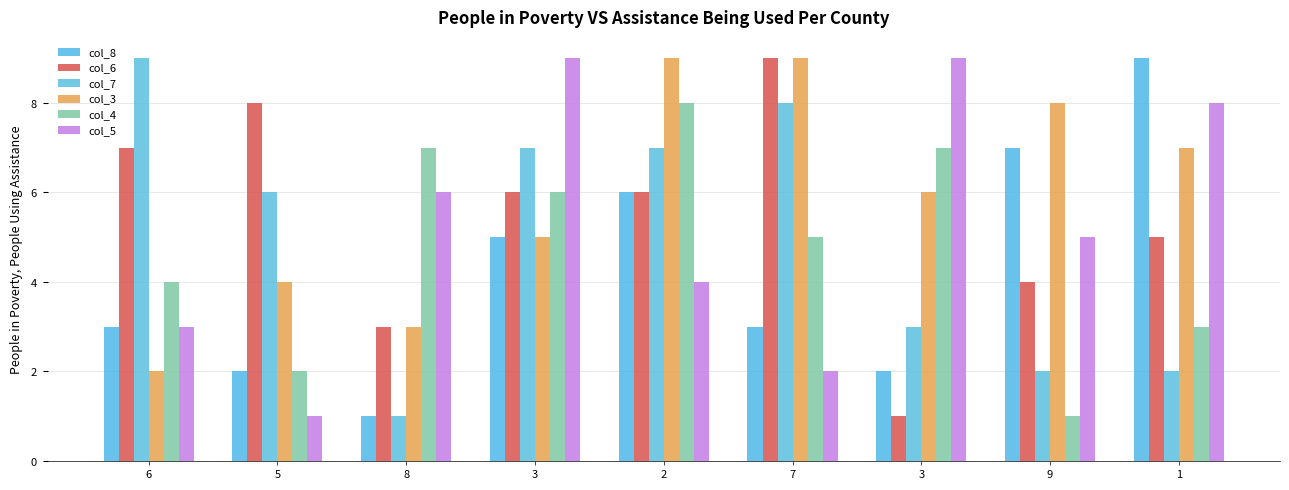

True or false: col_6 has a value of 10 at 3.

False